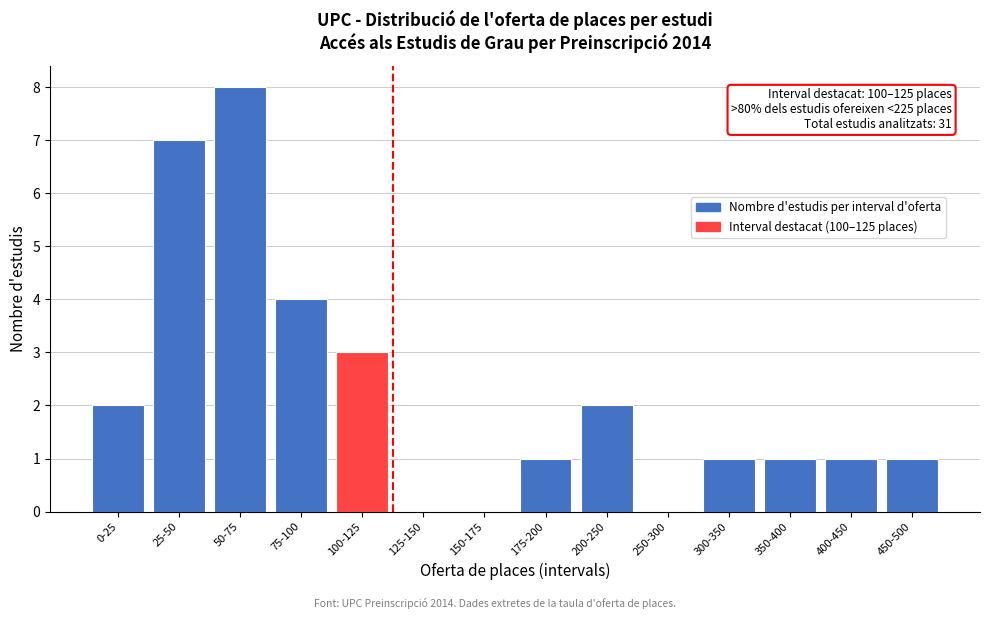

Reading left to right, what are all the values shown in this chart?

0-25=2	25-50=7	50-75=8	75-100=4	100-125=3	125-150=0	150-175=0	175-200=1	200-250=2	250-300=0	300-350=1	350-400=1	400-450=1	450-500=1